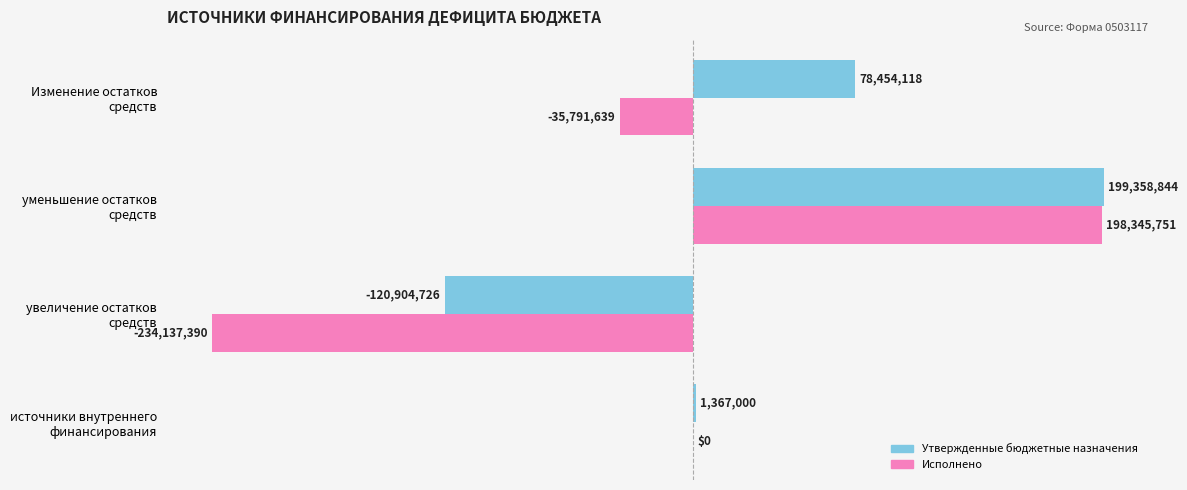

What are all the series names shown in the legend?

Утвержденные бюджетные назначения, Исполнено